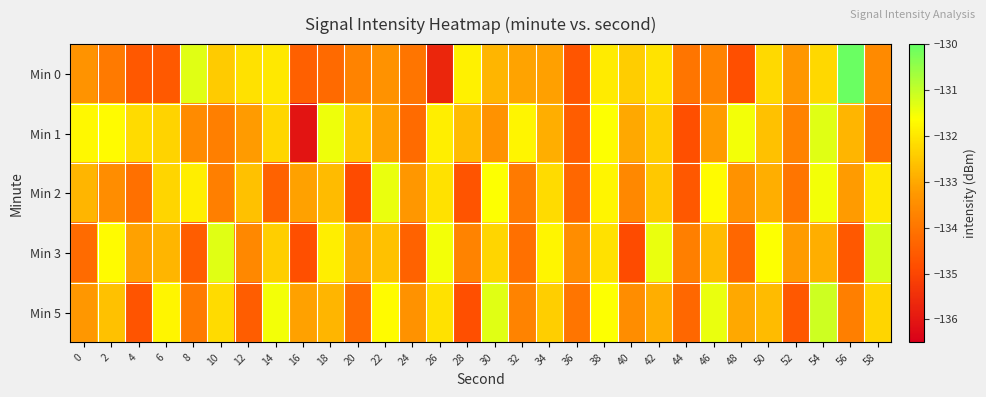

Which category has the highest value across all series?

56